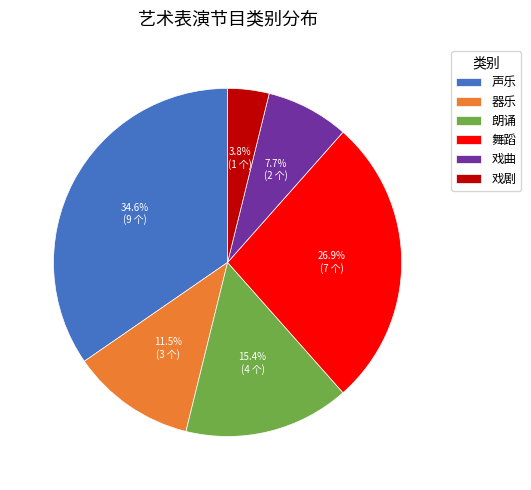

What portion of the pie excludes 器乐?

88.5%